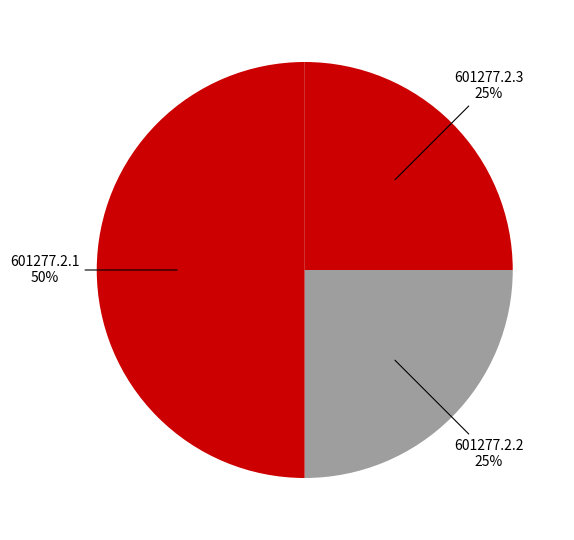

Does 601277.2.3 represent more than half of the total?

No